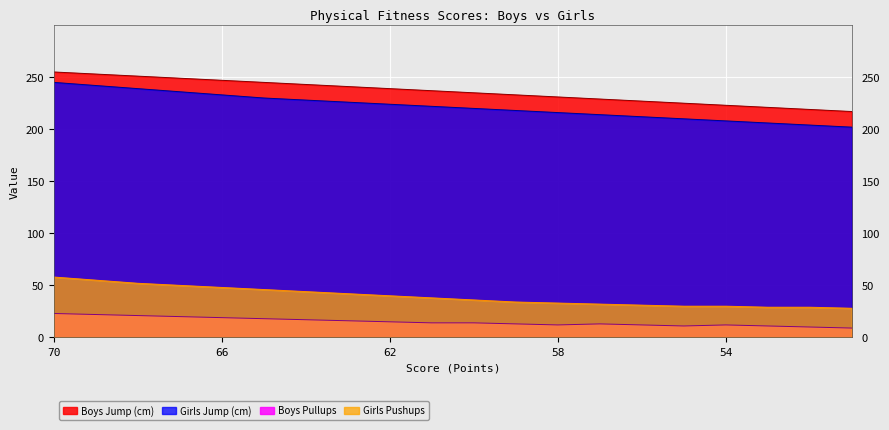

What is the difference between the maximum and second lowest values in the Boys Jump (cm) series?

36